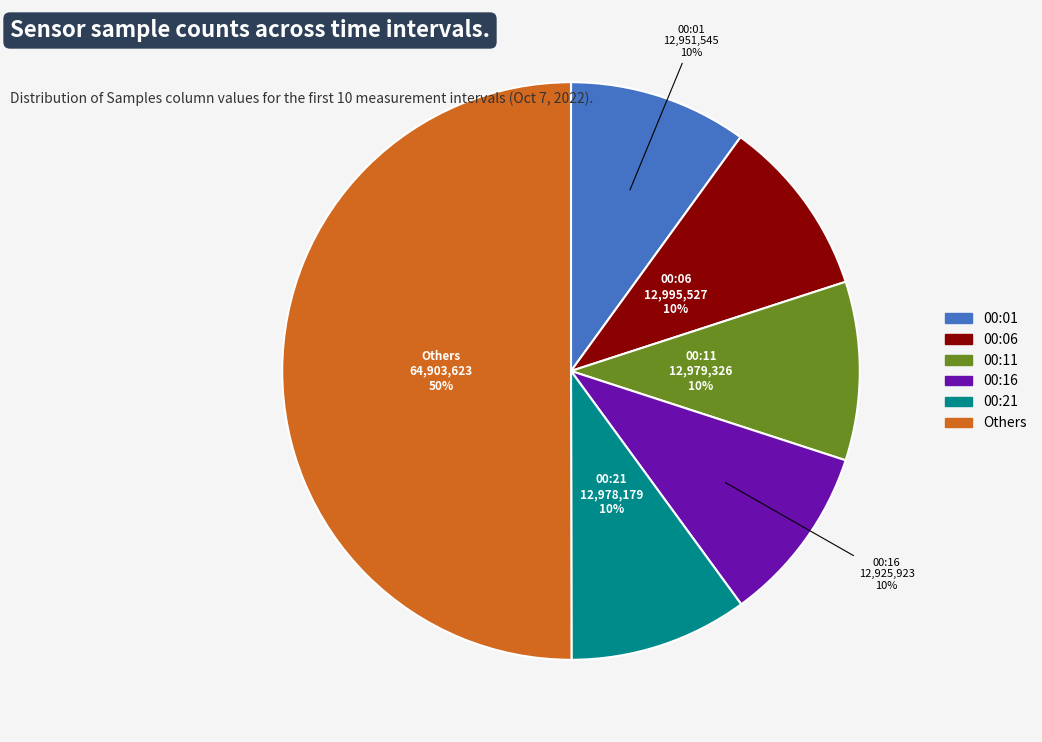

To the nearest percent, what is the difference between the largest and smallest slice percentages?

40%